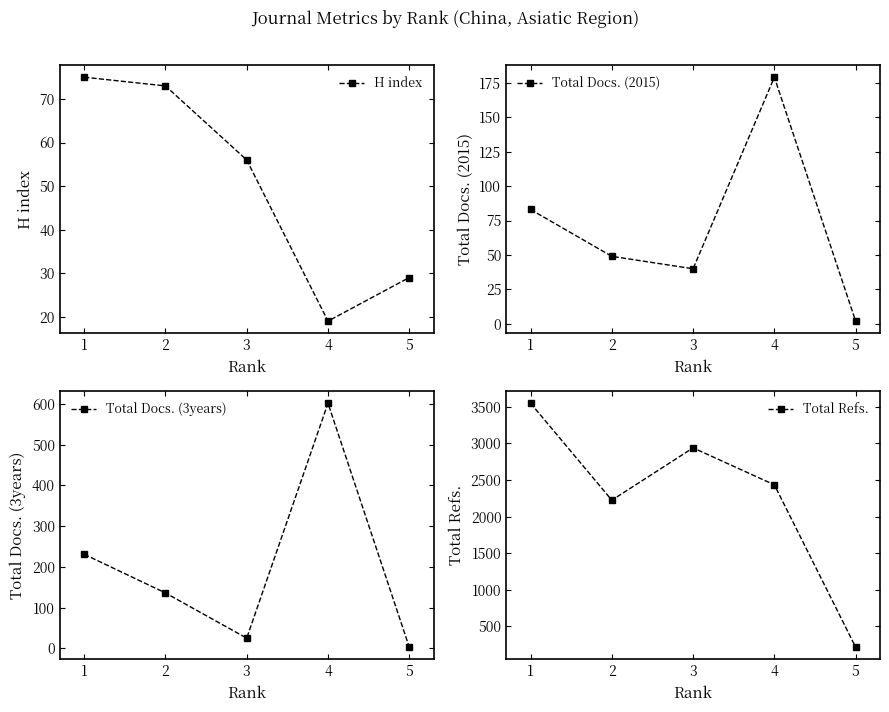

Which label corresponds to the largest value in the chart?

1